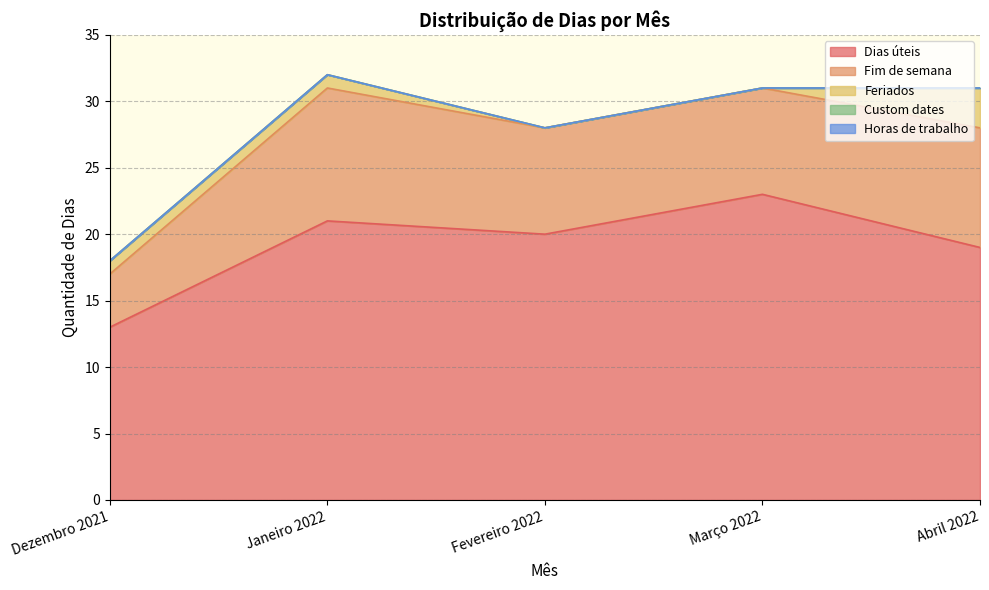

What is the difference between the Feriados values at Março 2022 and Dezembro 2021?

1